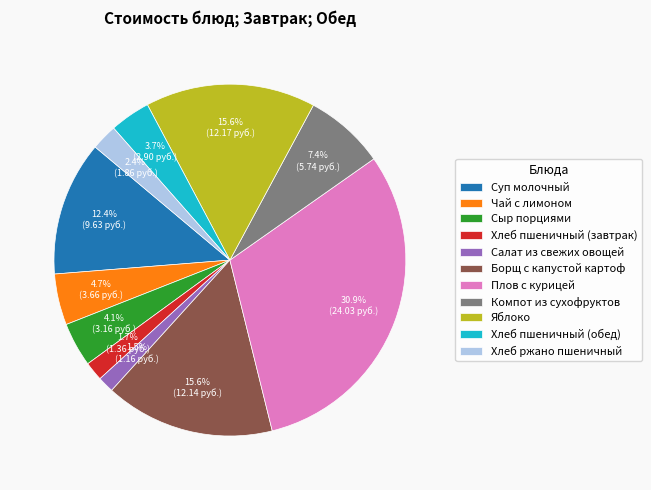

True or false: Суп молочный accounts for 19% of the total.

False